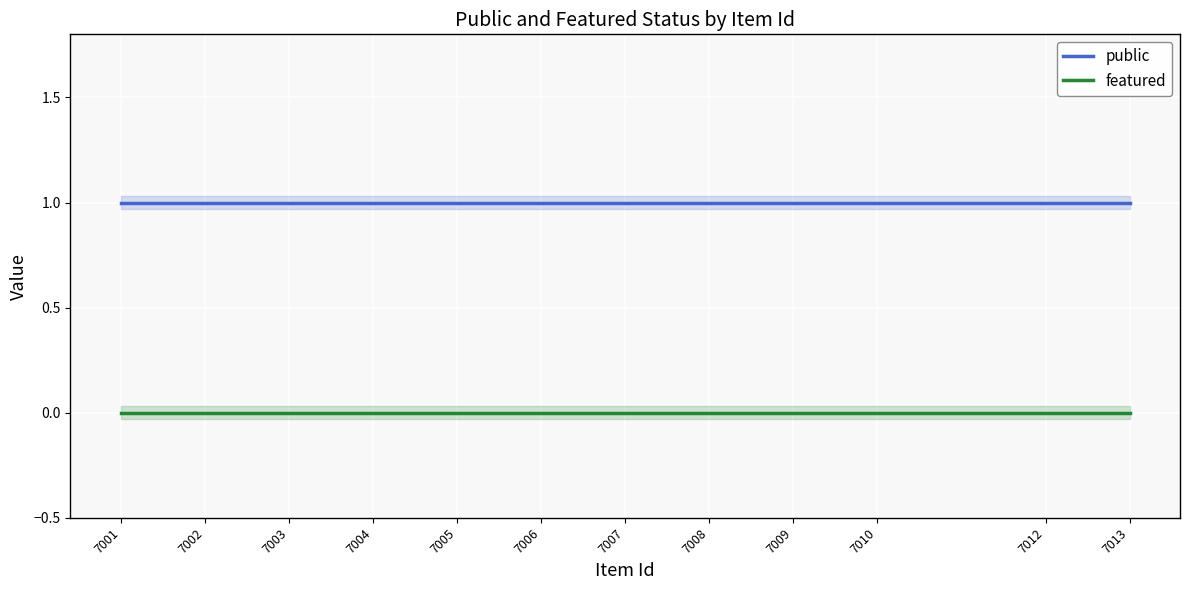

Rank the series by their maximum value, from lowest to highest.

featured, public